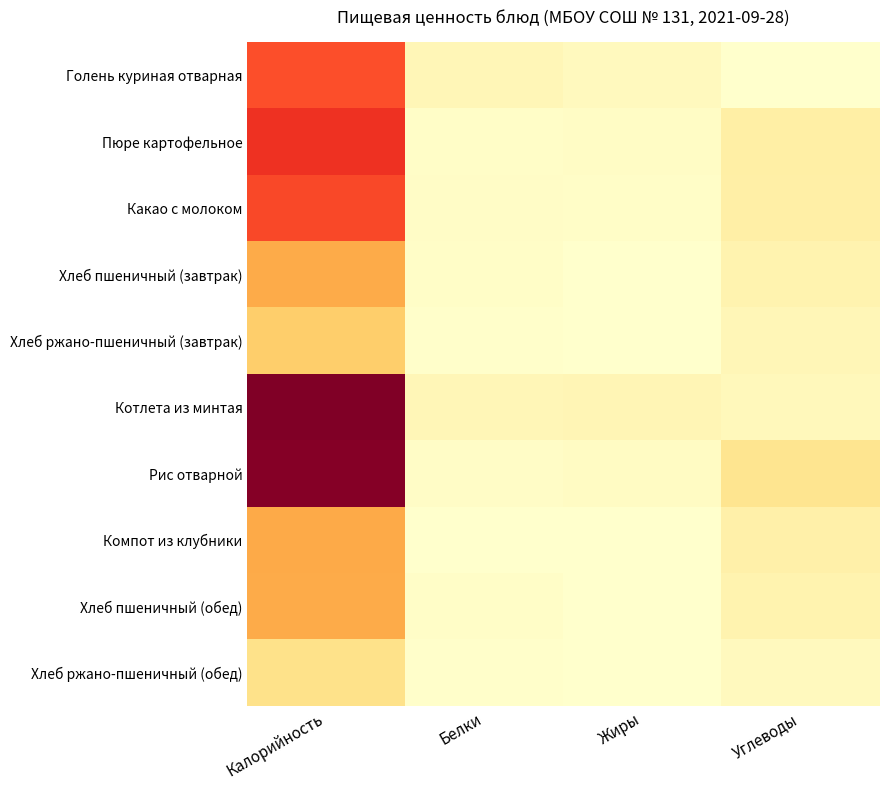

At how many categories does at least one series exceed 198?

1